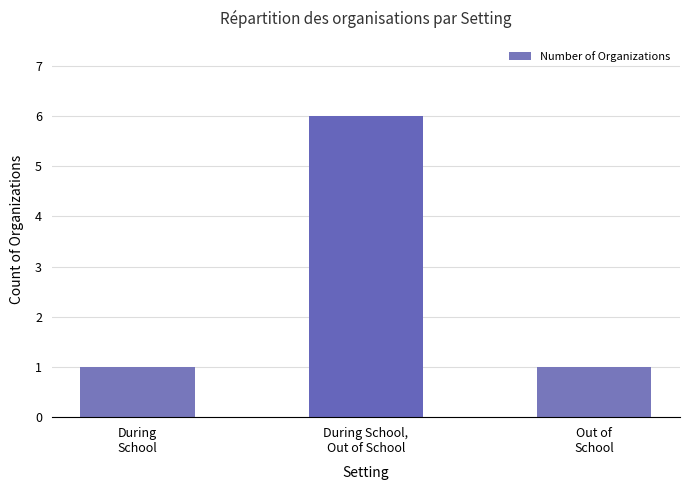

What is the average value?

3